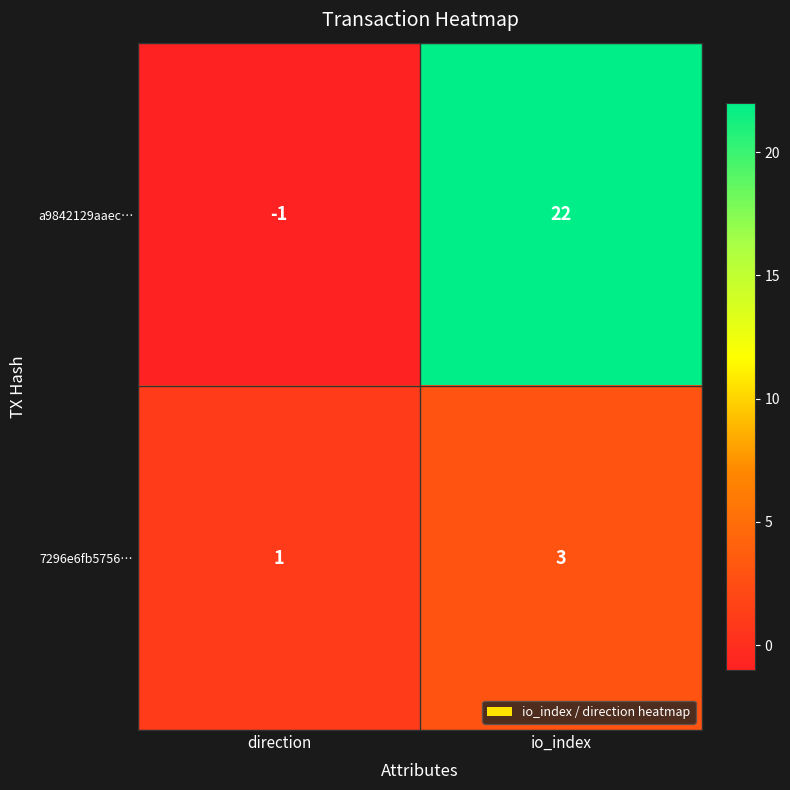

Between direction and io_index, which series saw the biggest shift?

a9842129aaec…